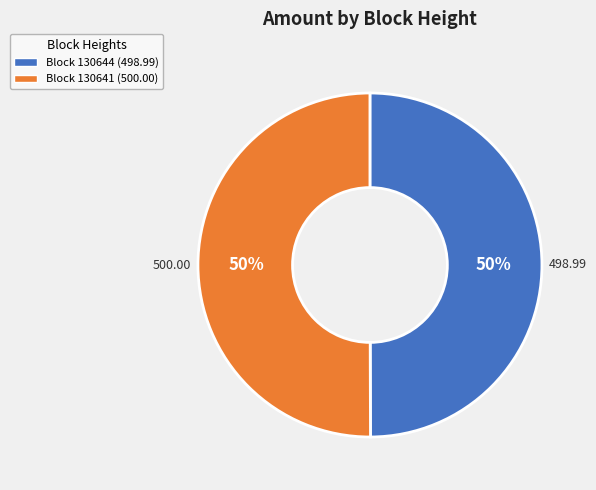

What is the ratio of the value at Block 130641 (500.00) to the value at Block 130644 (498.99)?

1.0